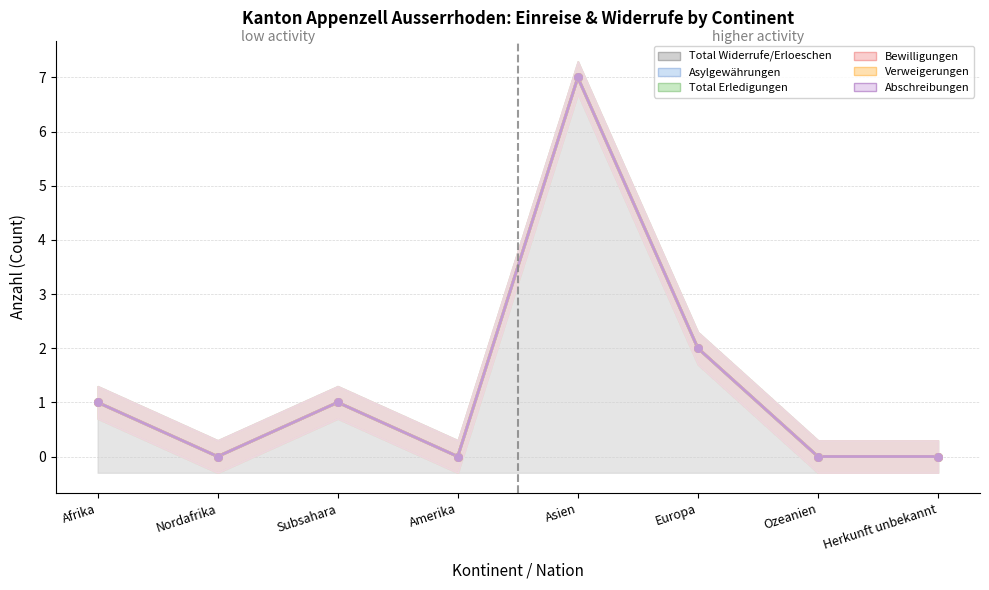

Which series contains the lowest Y value?

col_12 (Total Widerrufe/Erloeschen)